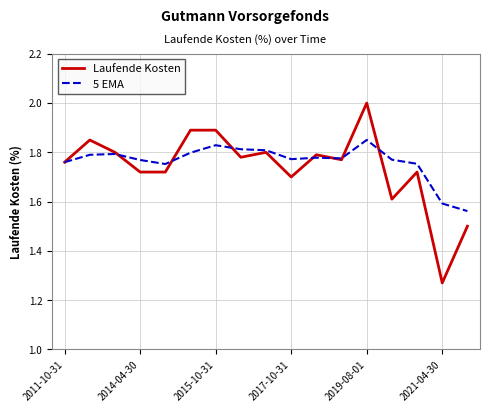

What is the sum of all Laufende Kosten values?

29.6